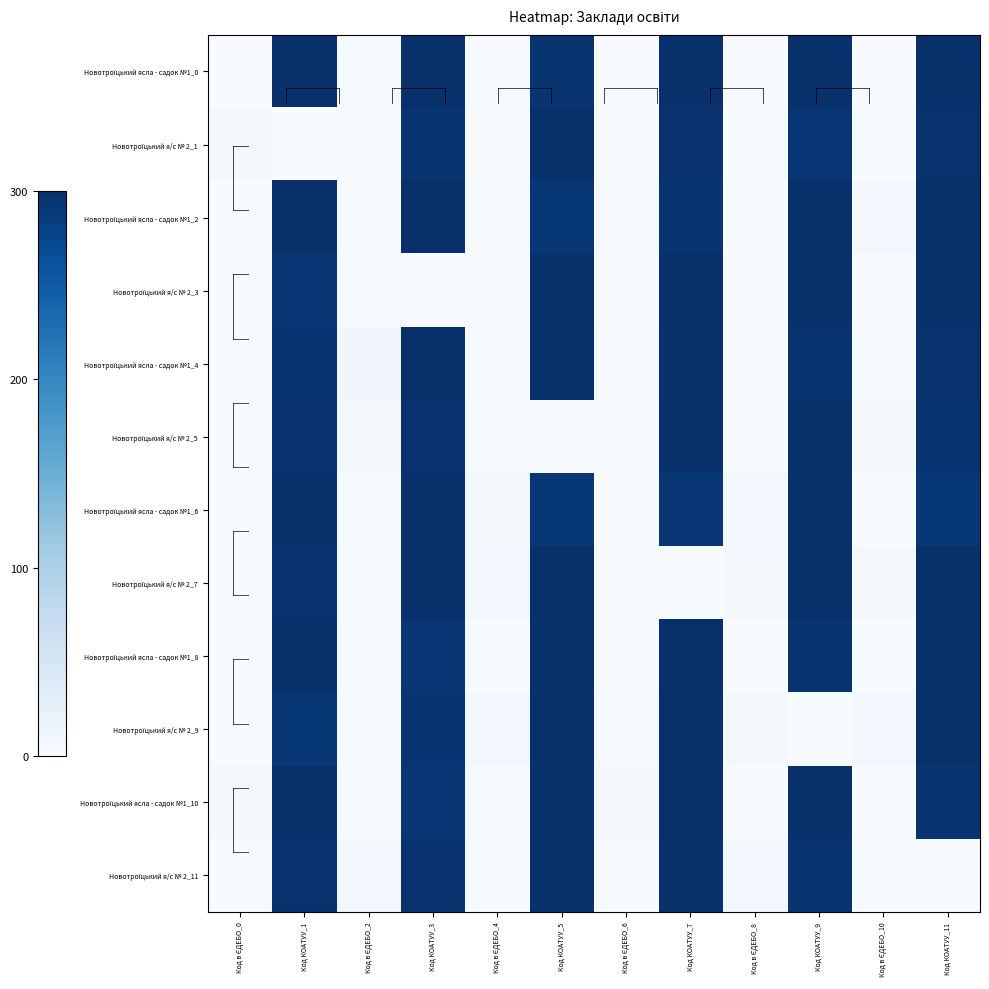

At how many categories does at least one series exceed 255?

6